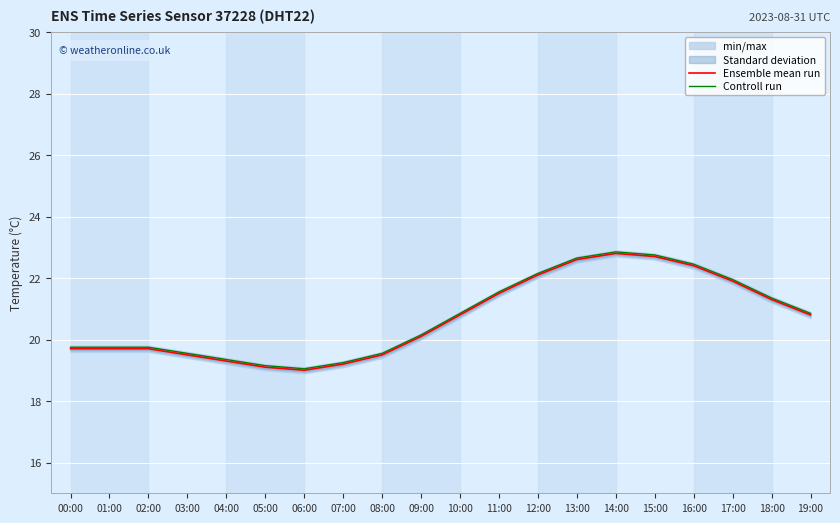

What is the sum of all Ensemble mean run values?

413.7